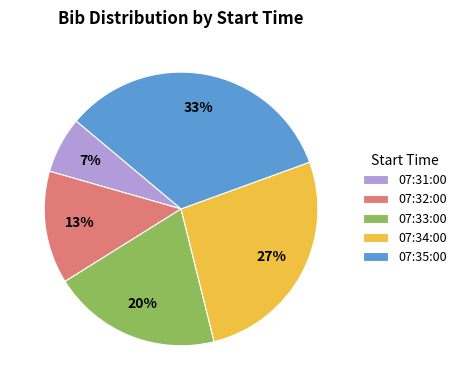

What is the largest slice in the pie chart?

07:35:00